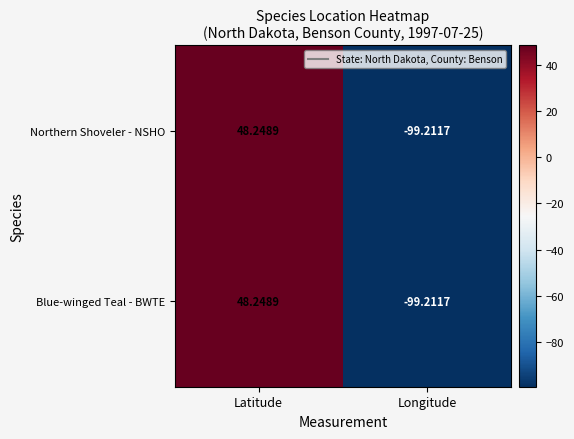

What is the minimum value shown in the chart?

-99.2